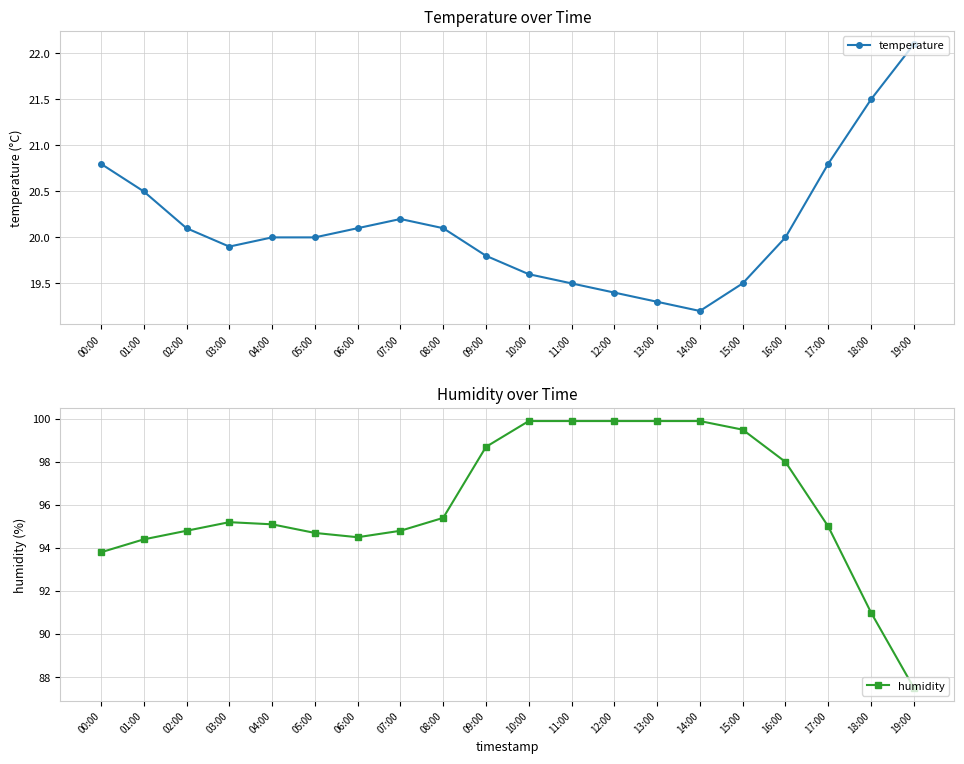

What is the difference between the second highest and second lowest values in the temperature series?

2.2